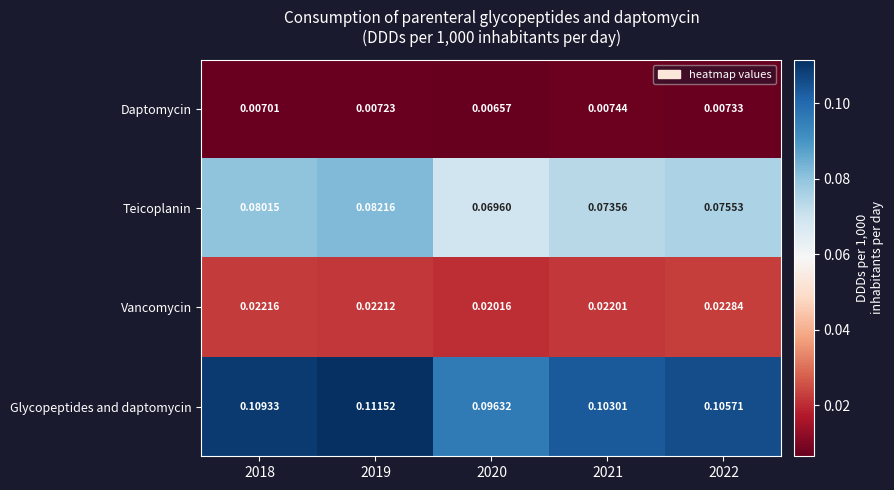

Which series has the widest spread of values?

Glycopeptides and daptomycin